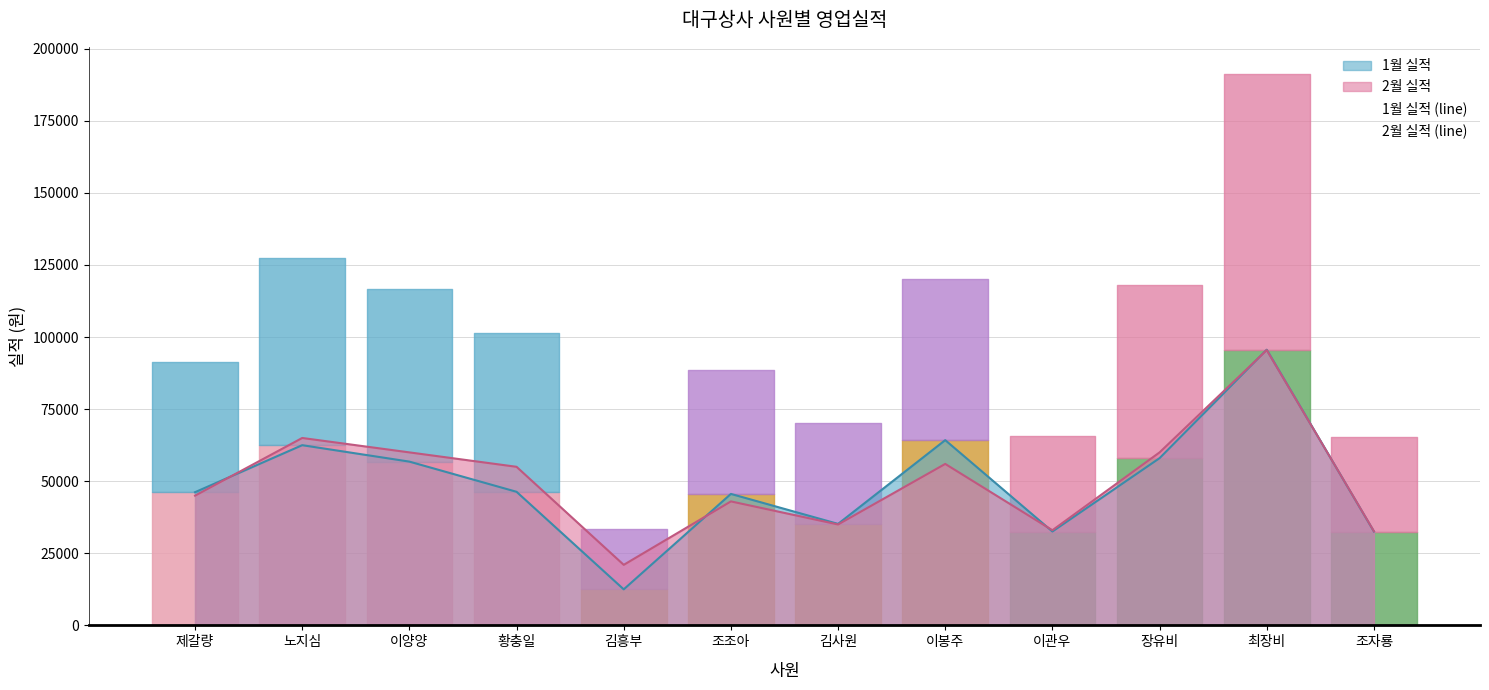

At how many categories does at least one series exceed 81257?

1